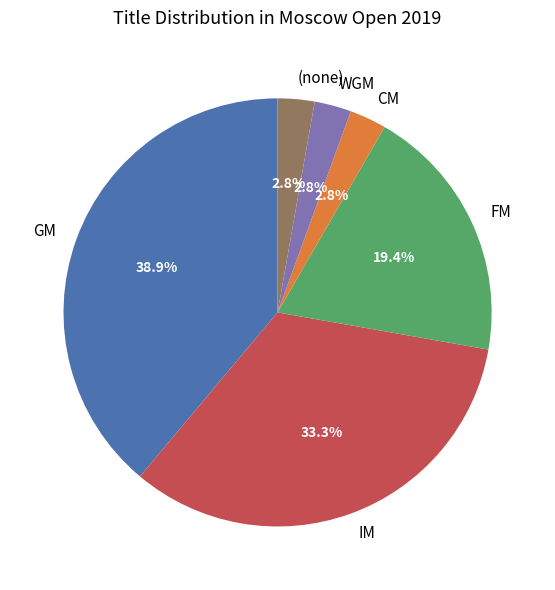

What portion of the pie excludes WGM?

97.2%